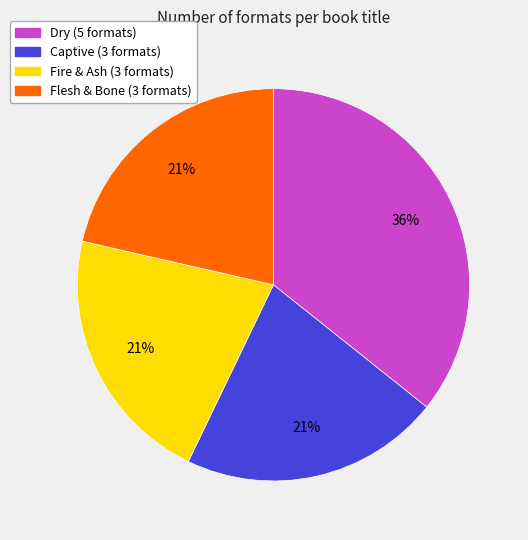

Combined, do Captive and Flesh & Bone account for over 50%?

No